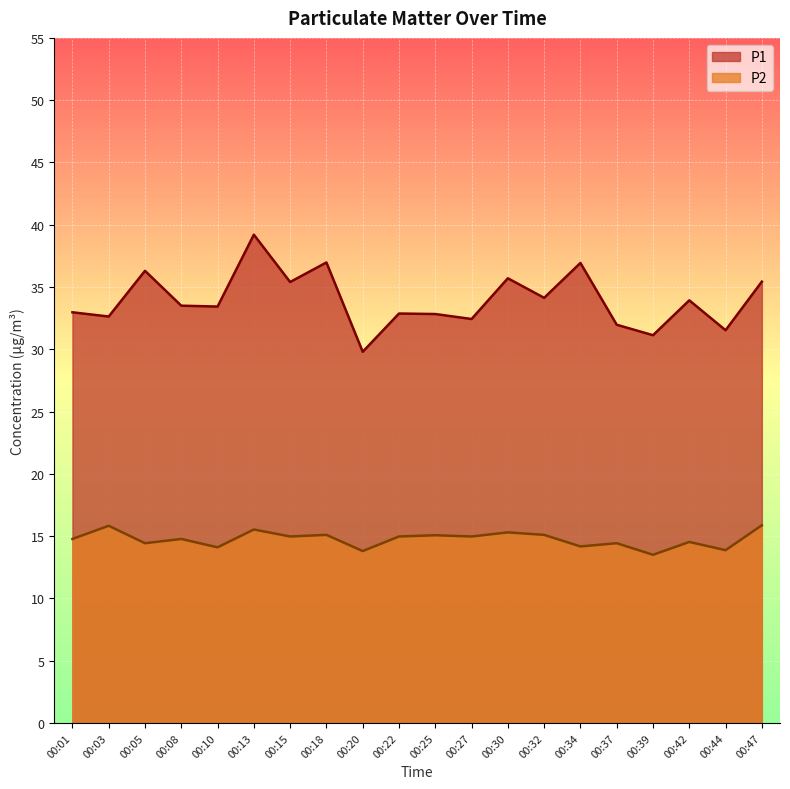

How many values in the P1 series are below 33?

9